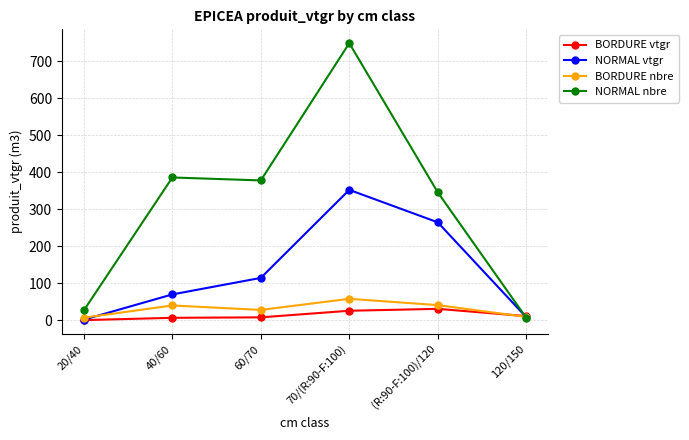

What position from the right is (R:90-F:100)/120?

2